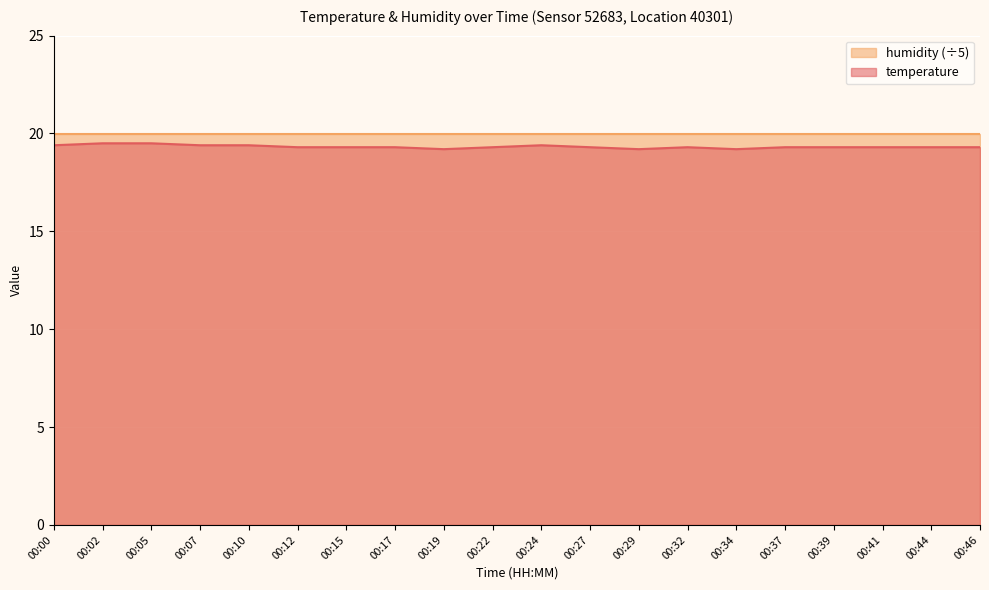

Where is the data nearest to the value 19?

00:19